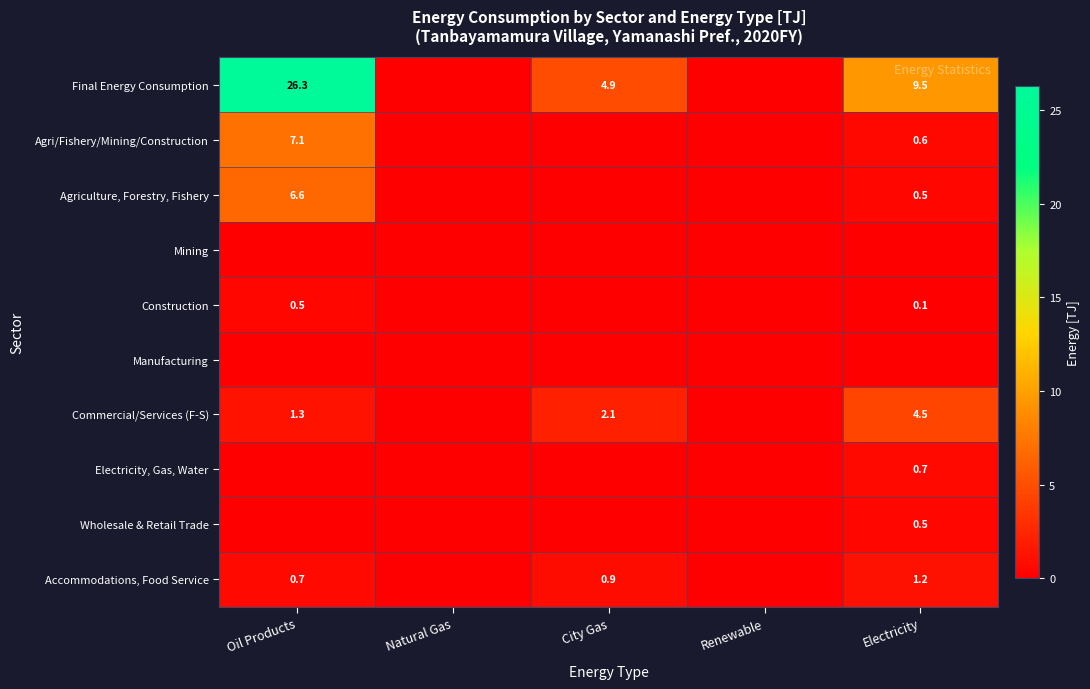

True or false: Accommodations, Food Service has a value of 0.7 at Oil Products.

True